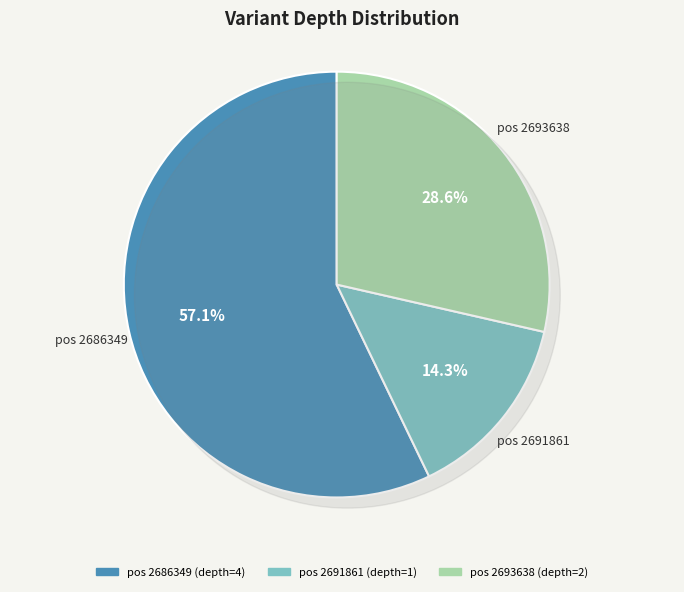

True or false: 2691861 accounts for 5% of the total.

False